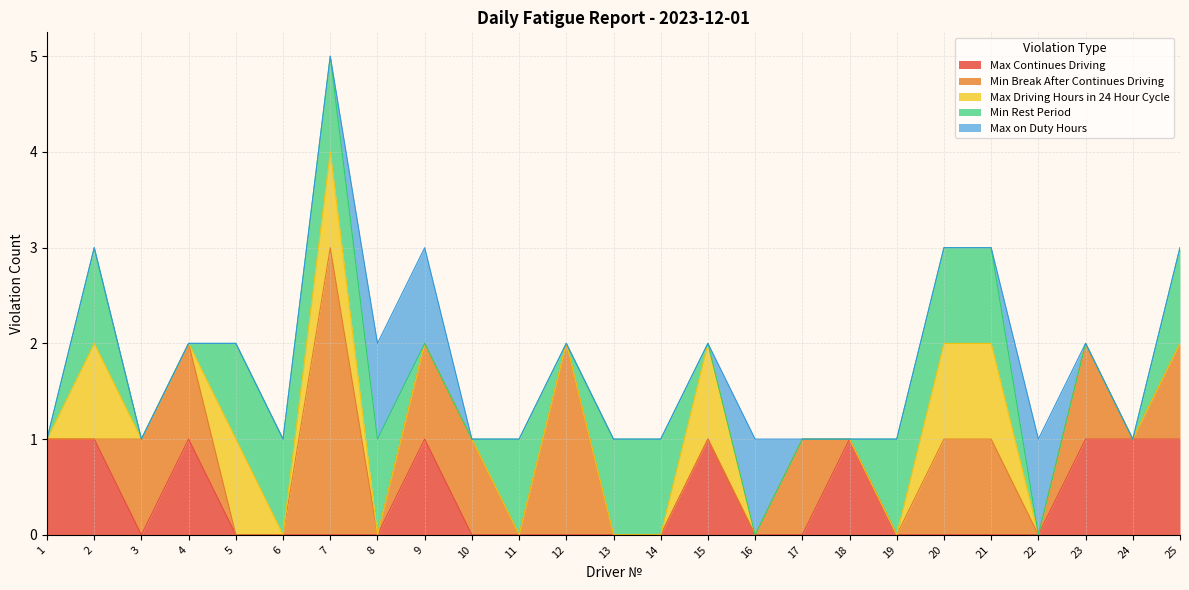

The Max Continues Driving series shows 0 at 3. True or false?

True